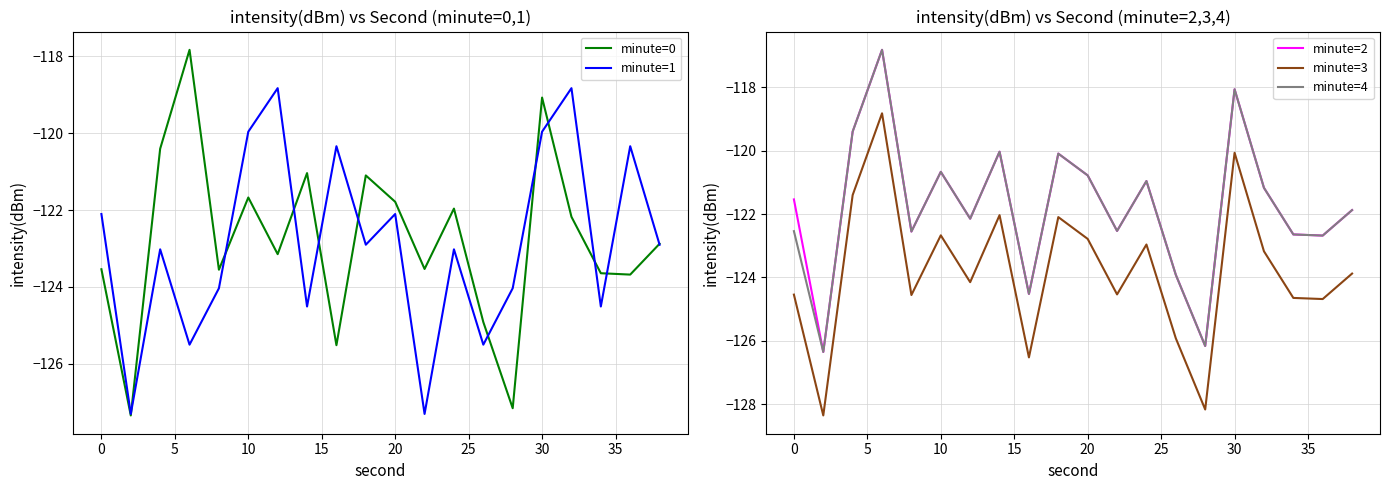

What is the sum of all minute=4 values?

-2435.9